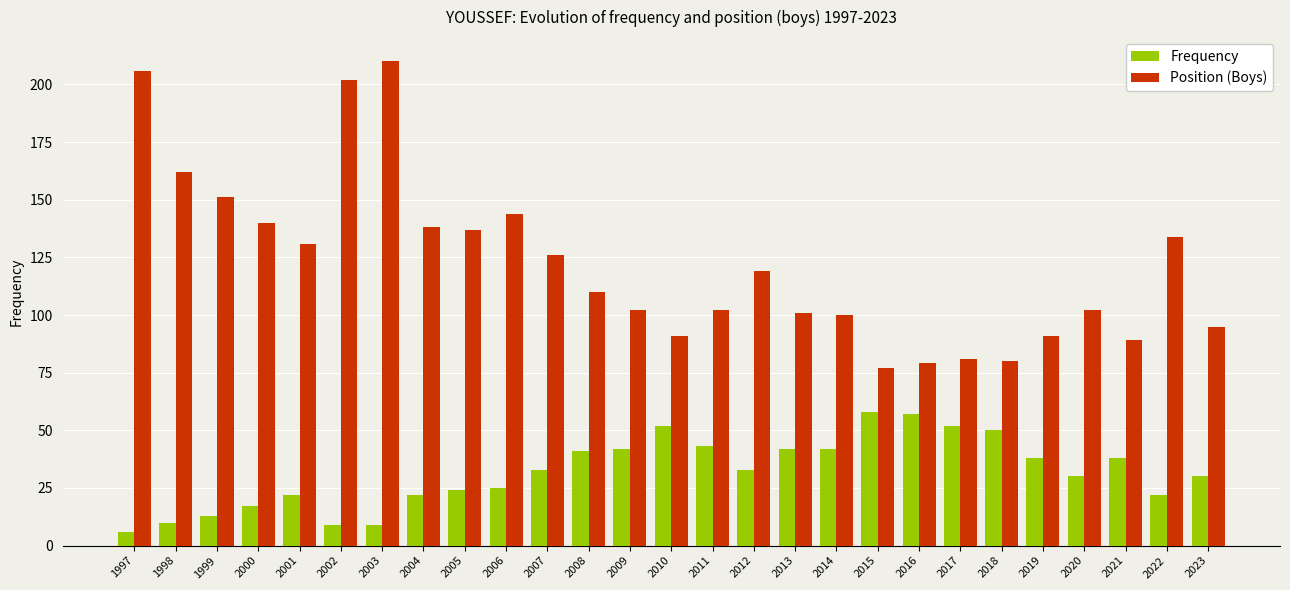

List the series in order of their peak value, highest first.

Position (Boys), Frequency